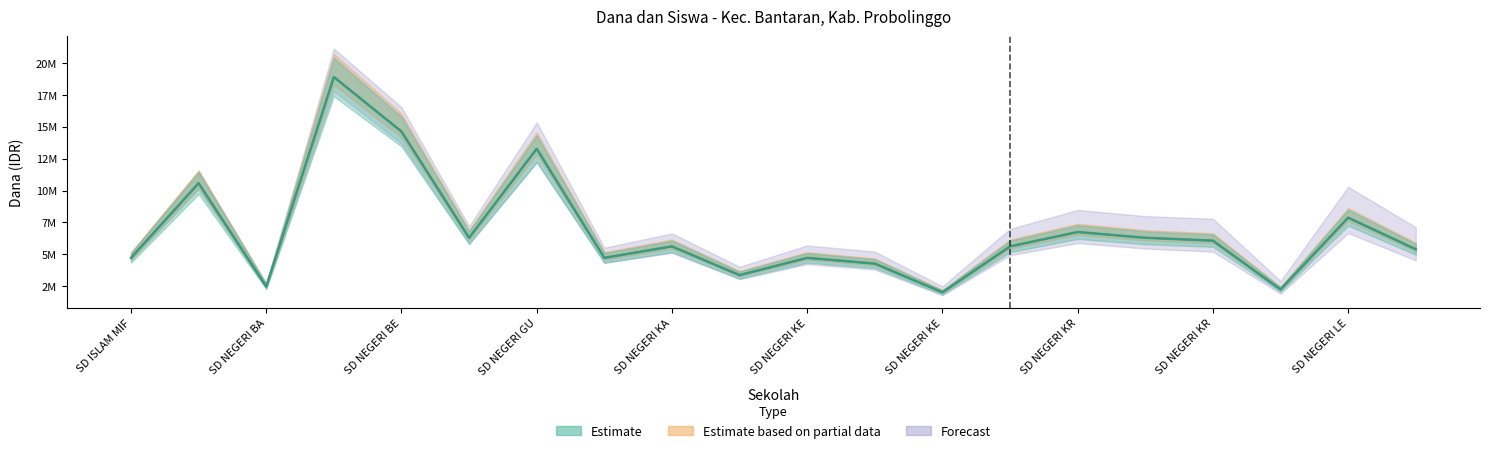

In Dana Pemberian, how many points are higher than both neighbors (excluding endpoints)?

7